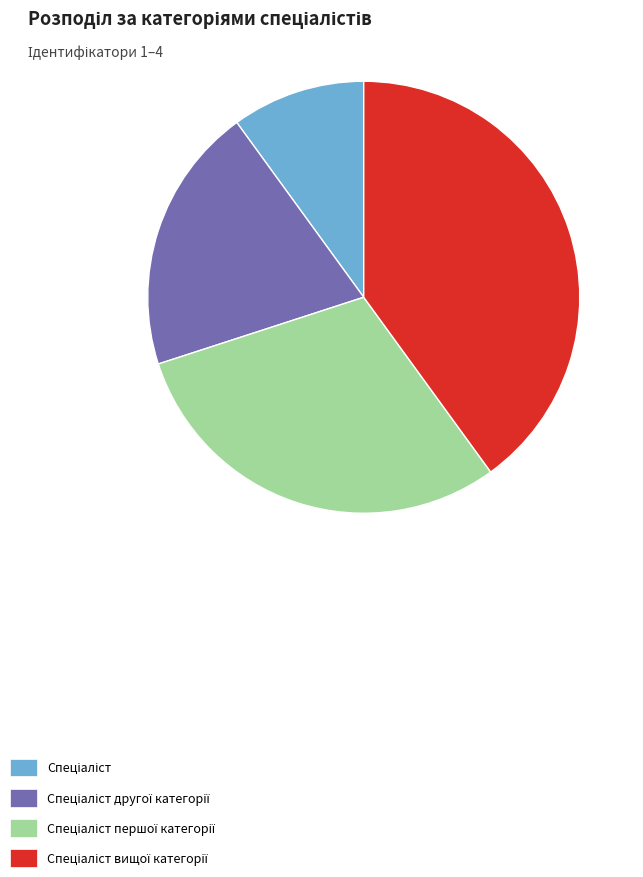

Is there any slice that represents more than half of the pie?

No